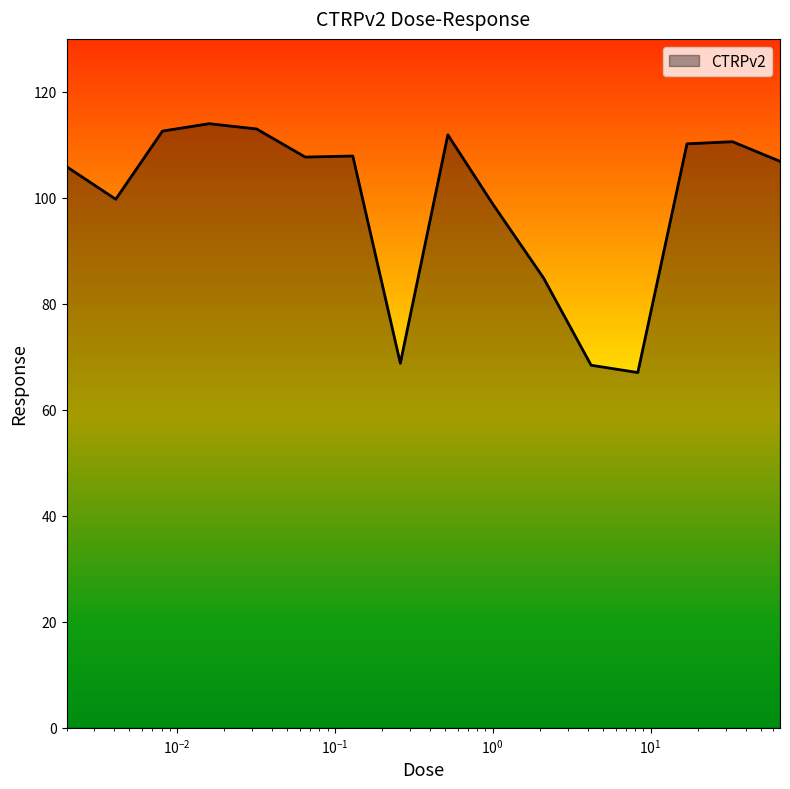

What is the minimum value shown in the chart?

67.0